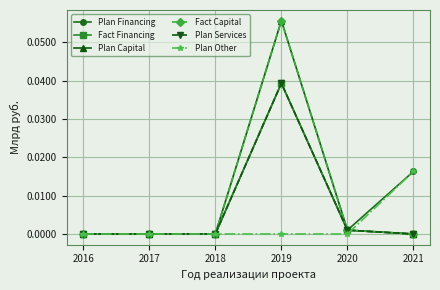

Is this an area chart (filled region under the line)?

No